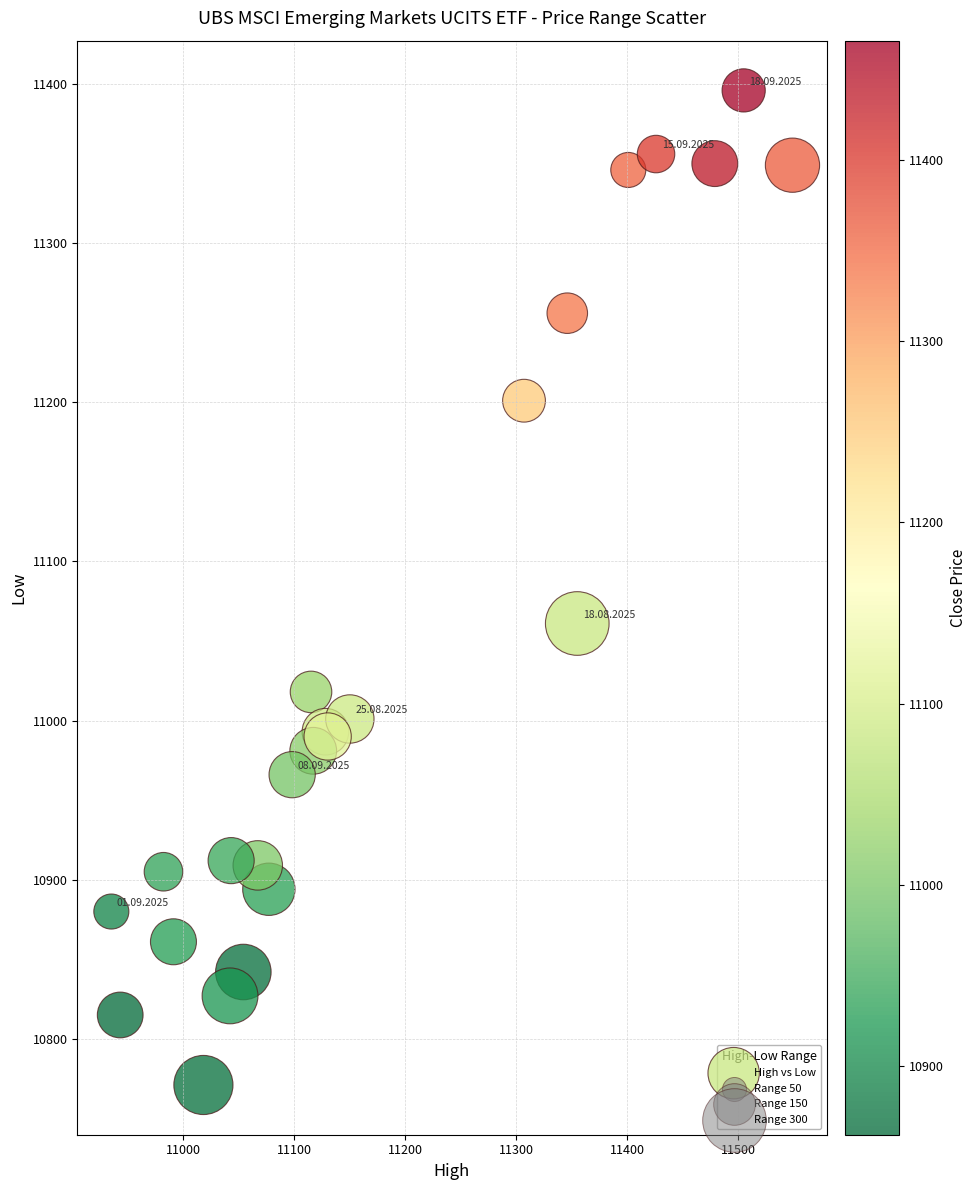

What Y value in the scatter plot is closest to 11083?

11061